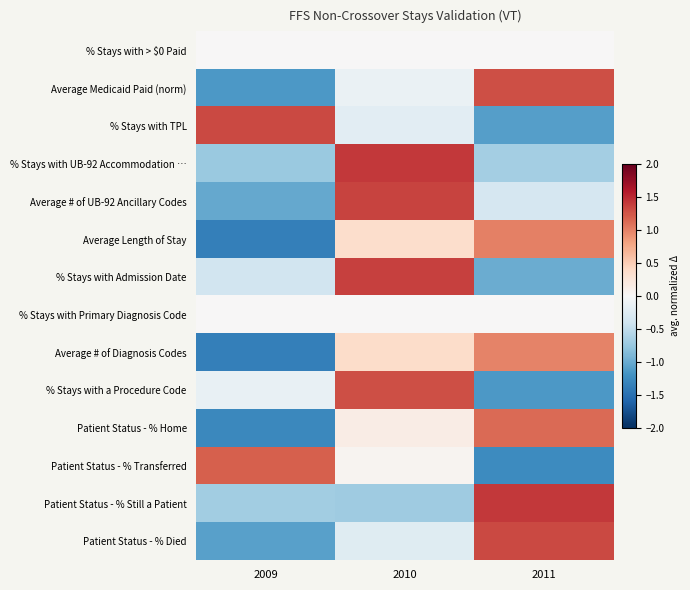

What is the minimum value shown in the chart?

-1.4